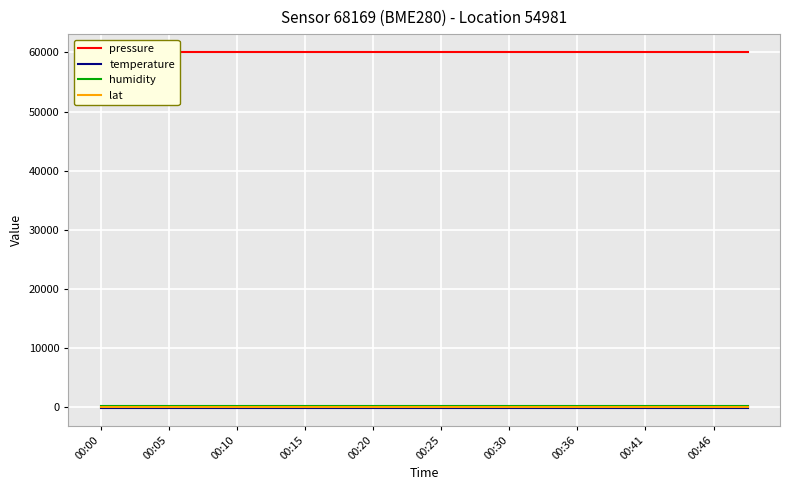

What is the sum of the pressure values at 00:05 and 12?

120200.1